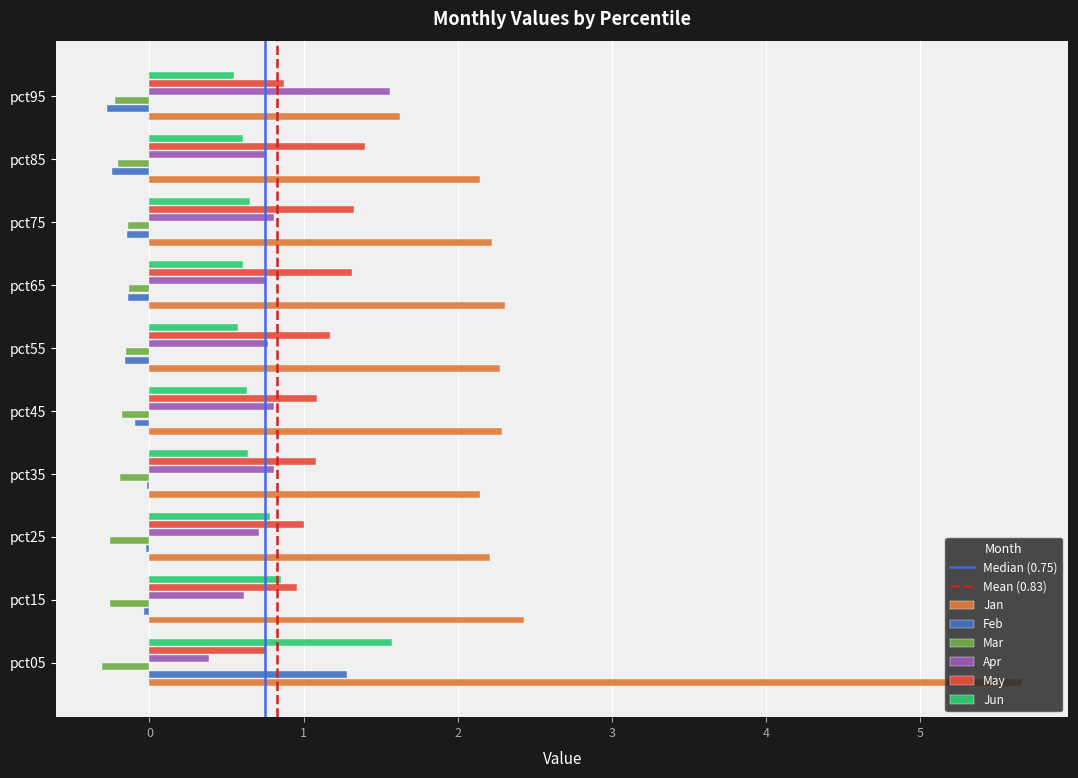

Count the number of data series in this chart.

6